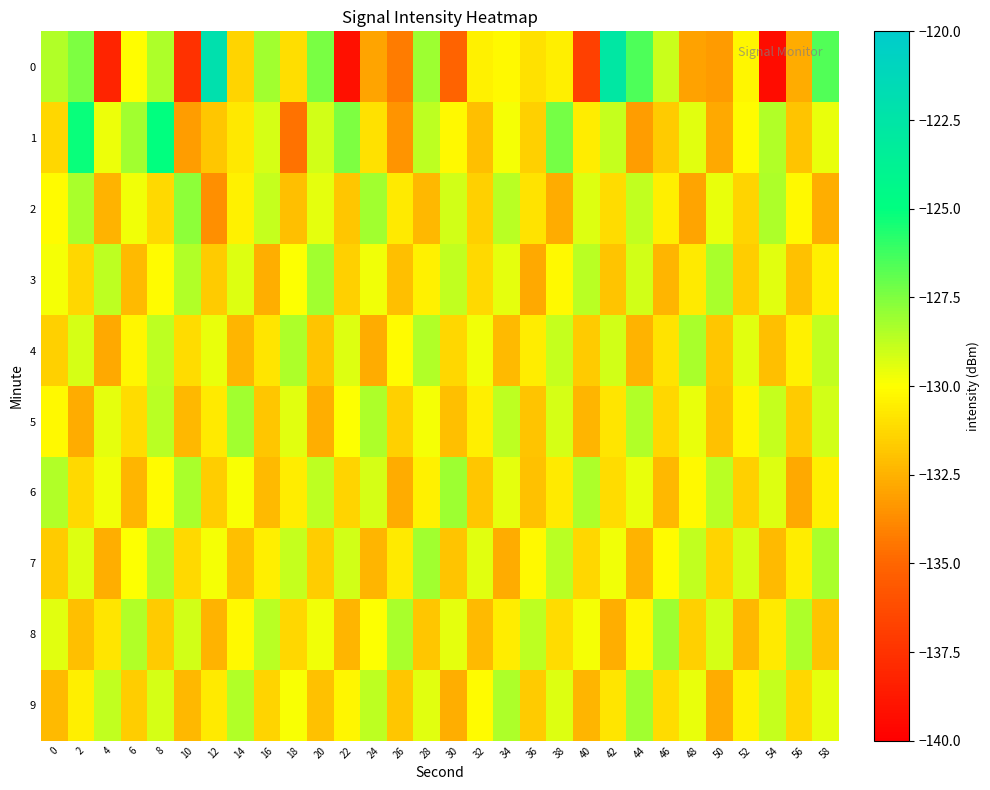

At 36, list the series in order from smallest to largest.

3, 6, 5, 9, 1, 0, 2, 4, 7, 8